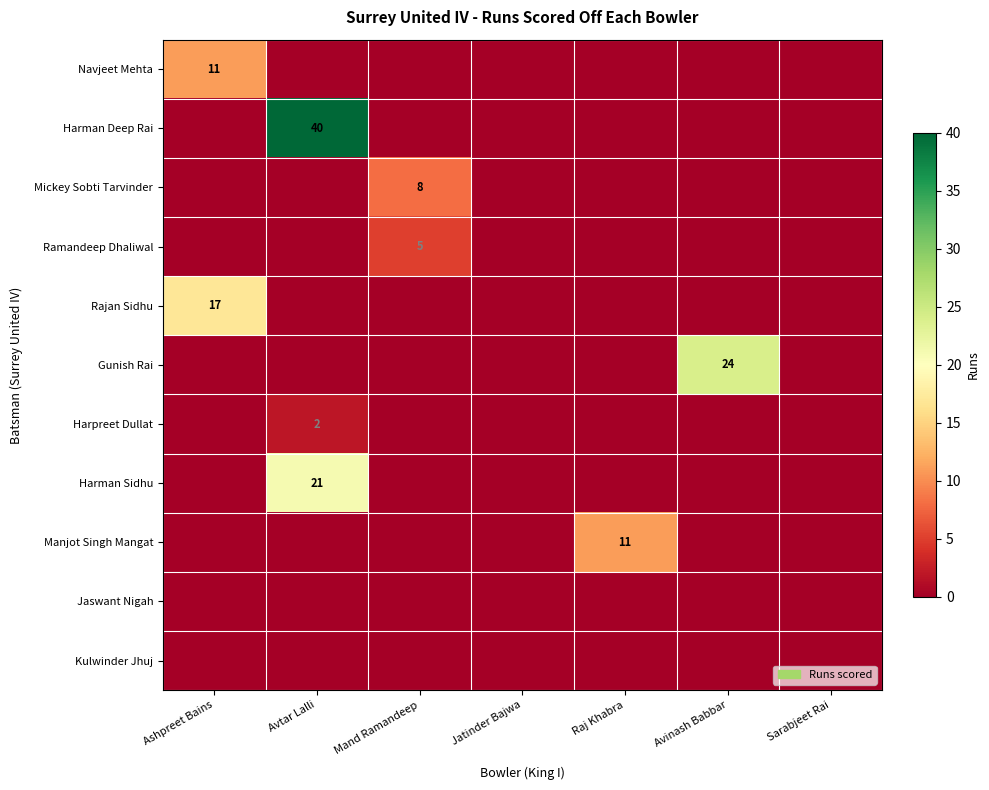

True or false: Harman Deep Rai has a value of 25 at Avtar Lalli.

False